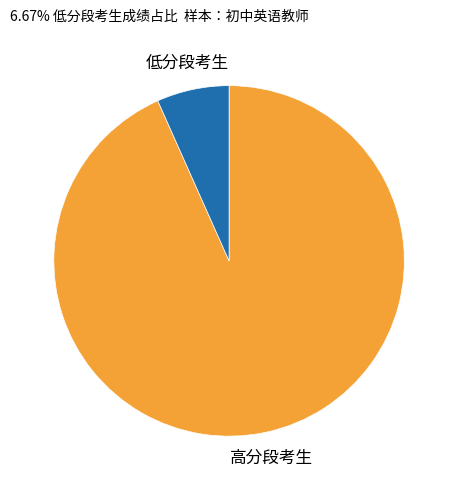

Is there any slice that represents more than half of the pie?

Yes